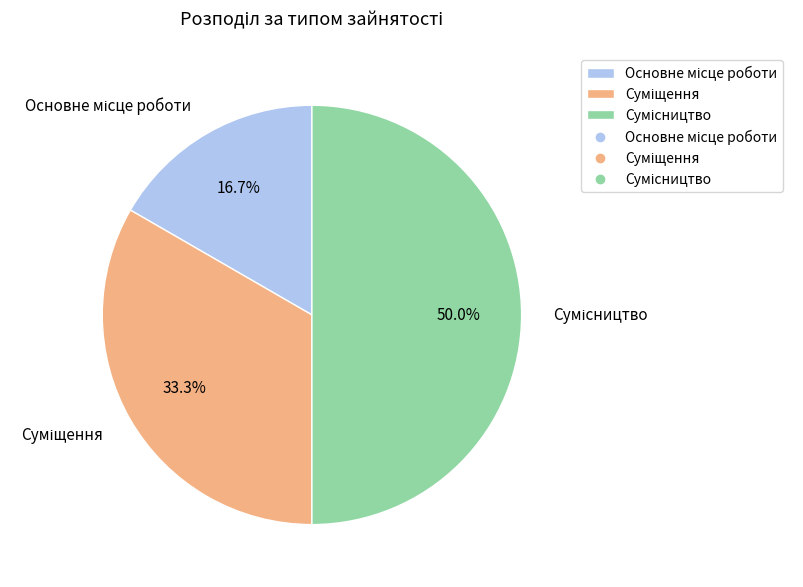

To the nearest percent, what percentage of the pie is Основне місце роботи?

17%